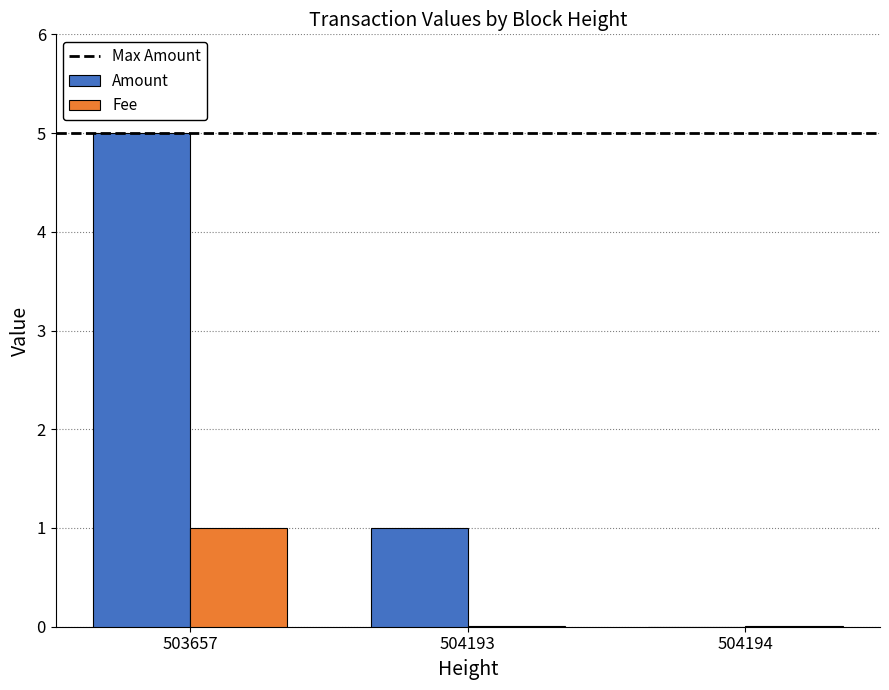

The Amount series shows 1.0 at 504193. True or false?

True